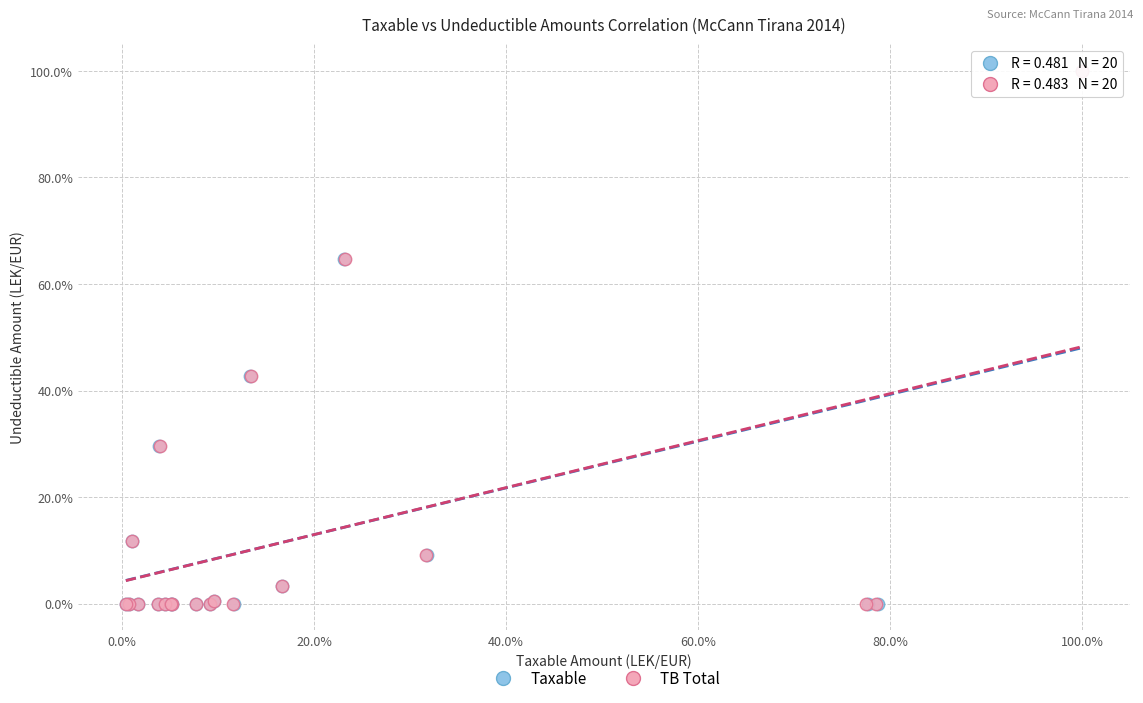

What are all the series names shown in the legend?

Taxable, TB Total